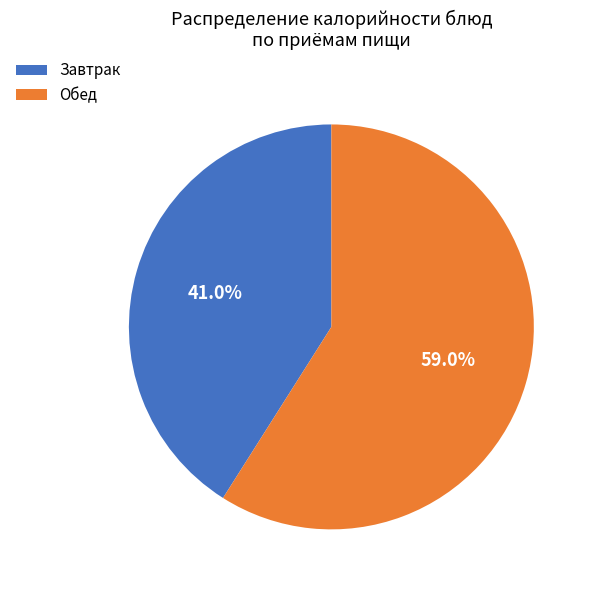

How many slices are in this pie chart?

2